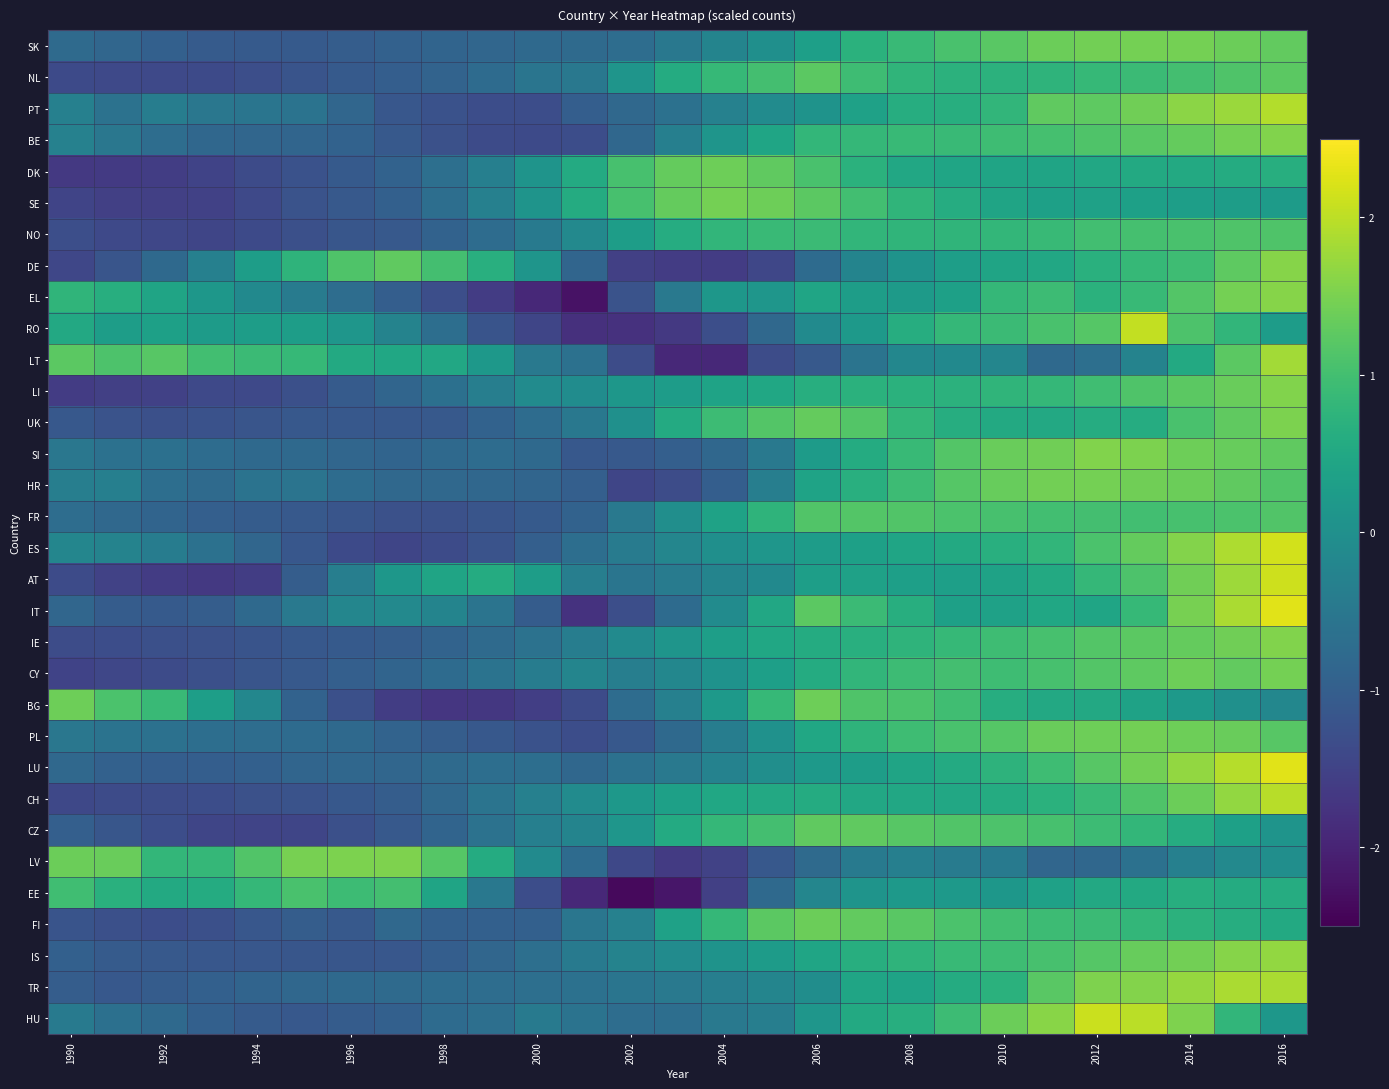

Reading left to right, list all the values displayed in this chart.

SK: -0.8	-0.9	-1.0	-1.1	-1.1	-1.1	-1.0	-0.9	-0.9	-0.9	-0.8	-0.8	-0.7	-0.5	-0.2	-0.0	0.3	0.7	0.9	1.1	1.2	1.4	1.4	1.5	1.5	1.4	1.3
NL: -1.4	-1.4	-1.4	-1.4	-1.3	-1.2	-1.1	-1.0	-0.9	-0.8	-0.6	-0.5	0.1	0.6	0.9	1.0	1.2	0.9	0.8	0.7	0.7	0.8	0.8	0.9	1.0	1.1	1.2
PT: -0.3	-0.6	-0.4	-0.5	-0.6	-0.6	-0.9	-1.1	-1.2	-1.3	-1.3	-1.0	-0.8	-0.6	-0.3	-0.1	0.1	0.4	0.6	0.6	0.8	1.3	1.3	1.4	1.6	1.7	1.9
BE: -0.3	-0.5	-0.7	-0.8	-0.8	-0.9	-0.9	-1.1	-1.3	-1.4	-1.4	-1.3	-0.8	-0.3	0.1	0.4	0.8	0.8	0.9	0.9	0.9	1.0	1.1	1.2	1.3	1.4	1.6
DK: -1.7	-1.7	-1.6	-1.5	-1.4	-1.2	-1.1	-0.9	-0.7	-0.3	0.1	0.6	1.1	1.3	1.4	1.3	1.1	0.7	0.5	0.4	0.4	0.4	0.5	0.5	0.5	0.6	0.6
SE: -1.5	-1.6	-1.6	-1.5	-1.4	-1.2	-1.1	-1.0	-0.7	-0.3	0.1	0.6	1.0	1.3	1.5	1.4	1.2	1.0	0.8	0.6	0.4	0.3	0.4	0.3	0.3	0.3	0.2
NO: -1.3	-1.4	-1.4	-1.5	-1.4	-1.3	-1.2	-1.1	-0.9	-0.7	-0.5	-0.1	0.3	0.6	0.8	0.9	0.9	0.8	0.8	0.8	0.8	0.9	1.0	1.0	1.1	1.1	1.1
DE: -1.4	-1.2	-0.8	-0.3	0.3	0.8	1.1	1.3	1.0	0.6	0.1	-0.9	-1.5	-1.6	-1.6	-1.4	-0.8	-0.3	0.1	0.3	0.4	0.5	0.7	0.9	1.0	1.3	1.6
EL: 0.8	0.6	0.4	0.1	-0.1	-0.4	-0.7	-1.0	-1.3	-1.6	-1.9	-2.2	-1.2	-0.5	0.1	0.1	0.4	0.3	0.2	0.3	0.8	0.9	0.7	0.9	1.2	1.5	1.6
RO: 0.5	0.3	0.3	0.2	0.3	0.3	0.1	-0.3	-0.7	-1.2	-1.5	-1.8	-1.8	-1.7	-1.3	-0.8	-0.1	0.2	0.6	0.8	0.9	1.1	1.2	2.0	1.1	0.8	0.3
LT: 1.2	1.1	1.2	1.0	0.9	0.9	0.5	0.5	0.5	0.2	-0.5	-0.6	-1.3	-1.9	-1.9	-1.3	-1.1	-0.6	-0.2	-0.1	-0.2	-0.8	-0.7	-0.3	0.5	1.2	1.8
LI: -1.6	-1.6	-1.5	-1.4	-1.4	-1.3	-1.1	-0.9	-0.7	-0.4	-0.1	-0.1	0.1	0.3	0.4	0.5	0.6	0.7	0.7	0.7	0.8	0.8	1.0	1.1	1.2	1.3	1.6
UK: -1.1	-1.2	-1.3	-1.2	-1.2	-1.1	-1.1	-1.1	-1.1	-0.9	-0.7	-0.5	0.0	0.6	0.9	1.2	1.3	1.2	0.8	0.6	0.5	0.5	0.6	0.6	1.1	1.3	1.5
SI: -0.5	-0.6	-0.7	-0.7	-0.8	-0.8	-0.9	-0.9	-0.8	-0.7	-0.8	-1.1	-1.1	-1.0	-0.8	-0.5	0.2	0.6	0.9	1.2	1.4	1.4	1.5	1.5	1.4	1.3	1.3
HR: -0.4	-0.3	-0.7	-0.8	-0.6	-0.6	-0.7	-0.8	-0.8	-0.8	-0.9	-1.0	-1.5	-1.3	-1.0	-0.4	0.4	0.7	0.9	1.2	1.3	1.4	1.5	1.4	1.4	1.3	1.1
FR: -0.7	-0.8	-0.9	-1.0	-1.0	-1.1	-1.2	-1.3	-1.3	-1.2	-1.1	-0.9	-0.5	-0.0	0.4	0.8	1.1	1.2	1.1	1.1	1.1	1.0	1.0	1.0	1.0	1.1	1.1
ES: -0.2	-0.3	-0.4	-0.6	-0.8	-1.1	-1.4	-1.5	-1.4	-1.2	-1.0	-0.7	-0.4	-0.2	-0.0	0.1	0.3	0.3	0.4	0.5	0.7	0.8	1.1	1.3	1.6	1.9	2.2
AT: -1.4	-1.5	-1.6	-1.7	-1.6	-1.0	-0.4	0.1	0.4	0.6	0.3	-0.4	-0.6	-0.4	-0.3	-0.1	0.3	0.4	0.3	0.3	0.4	0.5	0.8	1.1	1.4	1.8	2.1
IT: -0.8	-1.0	-1.1	-1.0	-0.8	-0.5	-0.2	-0.1	-0.2	-0.6	-1.0	-1.8	-1.3	-0.7	-0.1	0.5	1.2	0.9	0.6	0.3	0.4	0.5	0.4	0.9	1.5	1.9	2.3
IE: -1.3	-1.3	-1.3	-1.3	-1.2	-1.1	-1.1	-1.0	-0.9	-0.8	-0.6	-0.4	-0.1	0.1	0.3	0.5	0.6	0.7	0.8	0.9	0.9	1.0	1.2	1.2	1.3	1.4	1.5
CY: -1.5	-1.4	-1.4	-1.3	-1.2	-1.1	-1.0	-0.9	-0.7	-0.6	-0.4	-0.2	-0.4	-0.2	0.1	0.3	0.6	0.8	0.9	1.0	1.0	1.0	1.2	1.3	1.4	1.3	1.5
BG: 1.4	1.1	0.9	0.3	-0.2	-0.9	-1.3	-1.6	-1.7	-1.7	-1.6	-1.3	-0.7	-0.3	0.2	0.8	1.4	1.1	1.1	1.0	0.6	0.5	0.5	0.4	0.2	0.0	-0.2
PL: -0.5	-0.6	-0.6	-0.7	-0.7	-0.7	-0.8	-0.9	-1.0	-1.1	-1.2	-1.3	-1.1	-0.8	-0.4	0.0	0.5	0.8	0.9	1.1	1.2	1.4	1.4	1.4	1.4	1.4	1.2
LU: -0.8	-0.9	-1.0	-1.0	-1.0	-0.9	-0.8	-0.8	-0.8	-0.7	-0.7	-0.8	-0.6	-0.5	-0.3	-0.0	0.2	0.3	0.4	0.6	0.7	0.9	1.2	1.4	1.7	1.9	2.3
CH: -1.4	-1.4	-1.3	-1.3	-1.3	-1.2	-1.1	-1.0	-0.8	-0.6	-0.3	-0.1	0.2	0.3	0.5	0.5	0.6	0.5	0.5	0.5	0.6	0.7	0.9	1.1	1.4	1.7	2.0
CZ: -1.0	-1.2	-1.3	-1.4	-1.5	-1.5	-1.3	-1.1	-0.9	-0.6	-0.3	-0.2	0.1	0.6	0.8	1.0	1.3	1.3	1.2	1.1	1.1	1.0	0.9	0.8	0.6	0.3	0.1
LV: 1.4	1.4	0.8	0.8	1.1	1.5	1.5	1.5	1.2	0.6	-0.1	-0.8	-1.4	-1.6	-1.5	-1.1	-0.8	-0.4	-0.3	-0.4	-0.5	-0.9	-0.8	-0.6	-0.3	-0.2	-0.0
EE: 1.0	0.7	0.5	0.6	0.8	1.1	0.9	1.0	0.4	-0.5	-1.3	-1.9	-2.4	-2.2	-1.6	-0.8	-0.2	0.1	0.2	0.2	0.1	0.4	0.5	0.5	0.6	0.6	0.6
FI: -1.2	-1.3	-1.3	-1.3	-1.1	-1.0	-1.1	-0.8	-1.0	-1.0	-1.0	-0.5	-0.3	0.4	0.8	1.2	1.4	1.3	1.2	1.1	1.0	0.9	0.9	0.8	0.7	0.6	0.5
IS: -1.0	-1.1	-1.1	-1.1	-1.2	-1.2	-1.2	-1.1	-1.0	-0.8	-0.7	-0.5	-0.3	-0.1	0.1	0.2	0.4	0.6	0.8	0.9	1.0	1.0	1.2	1.3	1.4	1.6	1.7
TR: -1.0	-1.1	-1.0	-1.0	-0.9	-0.8	-0.8	-0.8	-0.7	-0.7	-0.7	-0.6	-0.6	-0.5	-0.4	-0.2	-0.1	0.4	0.4	0.6	0.7	1.2	1.5	1.6	1.7	1.9	1.9
HU: -0.5	-0.6	-0.8	-1.0	-1.1	-1.1	-1.0	-1.0	-0.8	-0.7	-0.5	-0.6	-0.7	-0.7	-0.5	-0.4	0.1	0.5	0.6	0.9	1.4	1.6	2.1	2.0	1.5	0.8	0.1